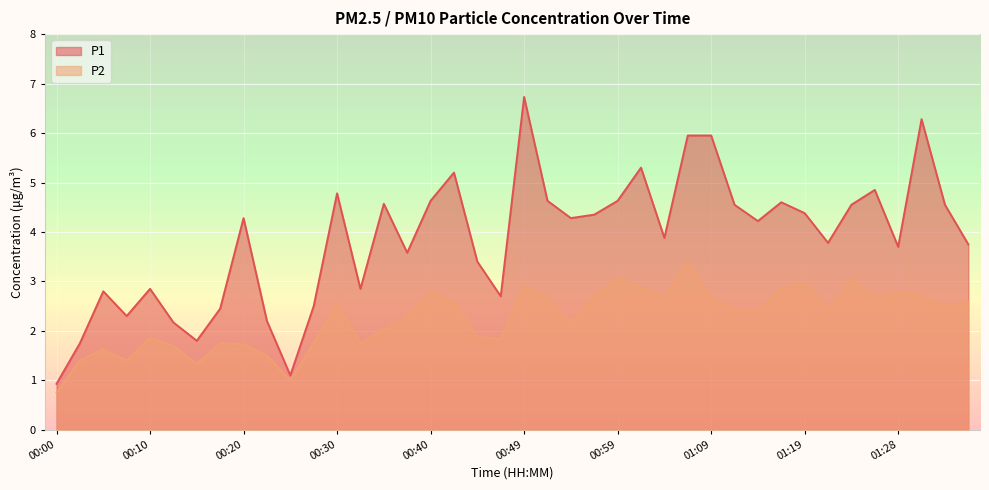

Rank the series by their average value, from highest to lowest.

P1, P2